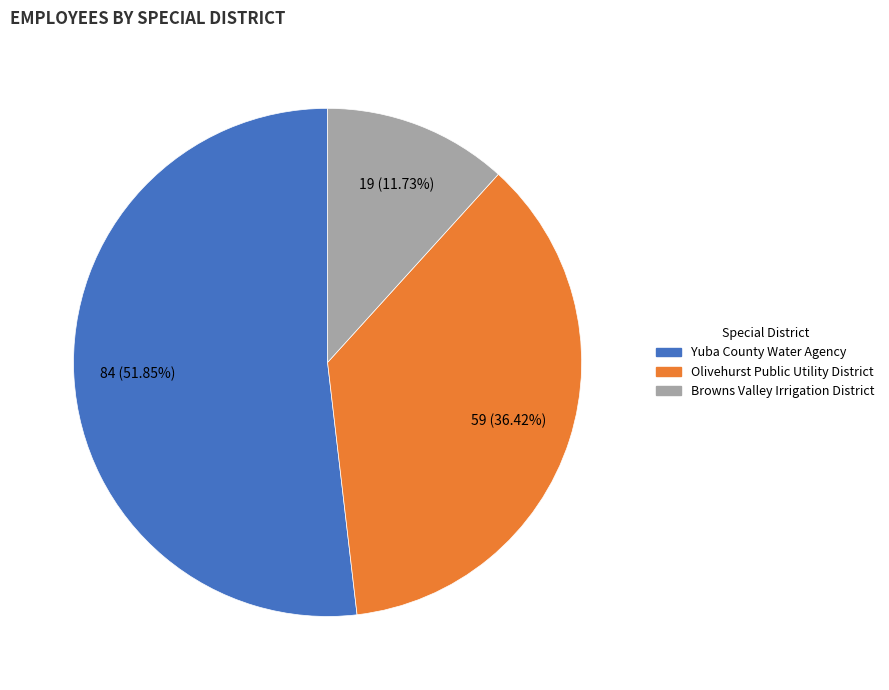

What is the smallest slice in the pie chart?

Browns Valley Irrigation District